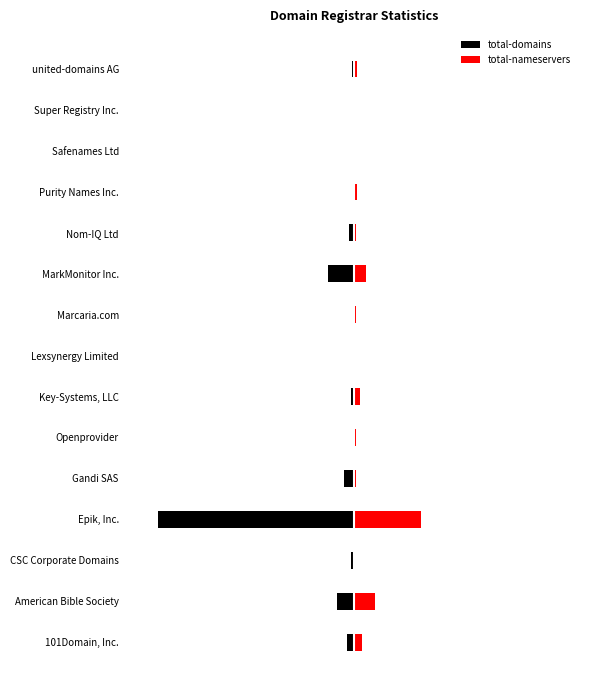

What is the value of the total-nameservers bar at the 7th from the left?

12